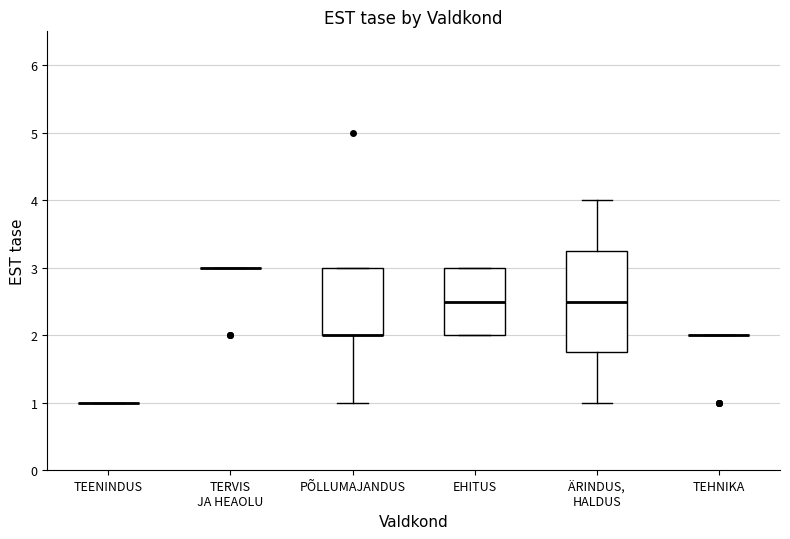

Reading left to right, read every box against the y-axis: the position of its median line, the range the box covers, and the ends of its whiskers. The values are not printed on the chart, so give them approximately, as read against the axis.

TEENINDUS: box collapsed to a line at 1.0, whiskers 1.0 to 1.0
TERVIS JA HEAOLU: box collapsed to a line at 3.0, whiskers 3.0 to 3.0
PÕLLUMAJANDUS: median 2.0 (drawn on the box's lower edge), box 2.0 to 3.0, whiskers 1.0 to 3.0
EHITUS: median 2.5, box 2.0 to 3.0, whiskers 2.0 to 3.0
ÄRINDUS, HALDUS: median 2.5, box 1.8 to 3.3, whiskers 1.0 to 4.0
TEHNIKA: box collapsed to a line at 2.0, whiskers 2.0 to 2.0